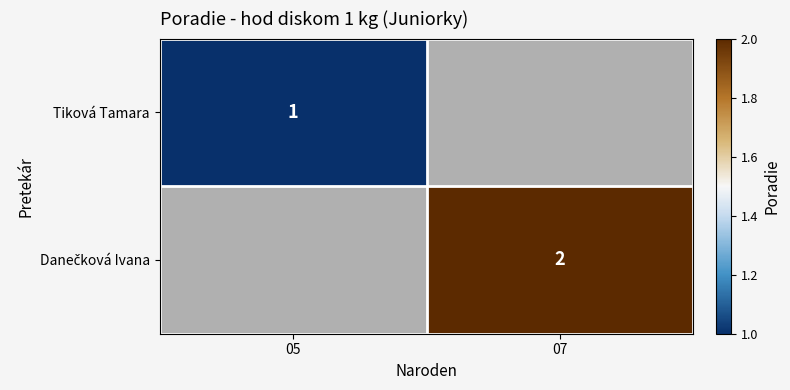

At how many categories does at least one series exceed 1?

1